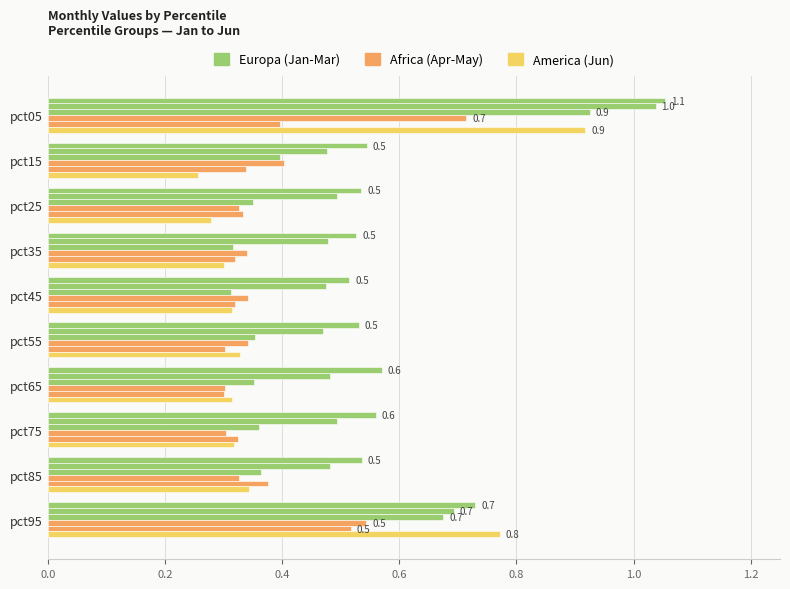

What is the smallest value displayed?

0.3